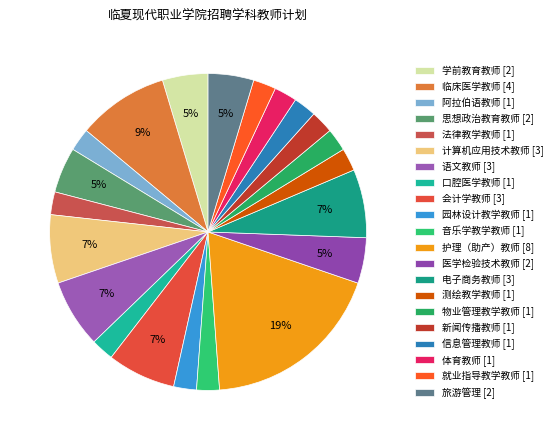

Which slice is the smallest?

阿拉伯语教师